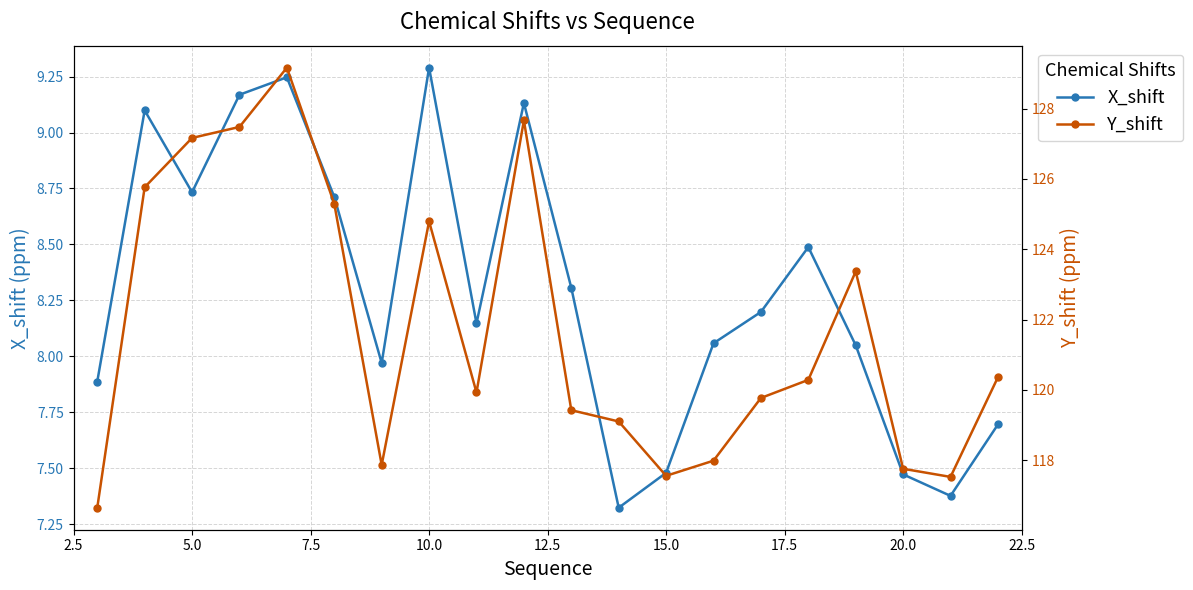

True or false: X_shift has more than 2 interior local peaks.

True